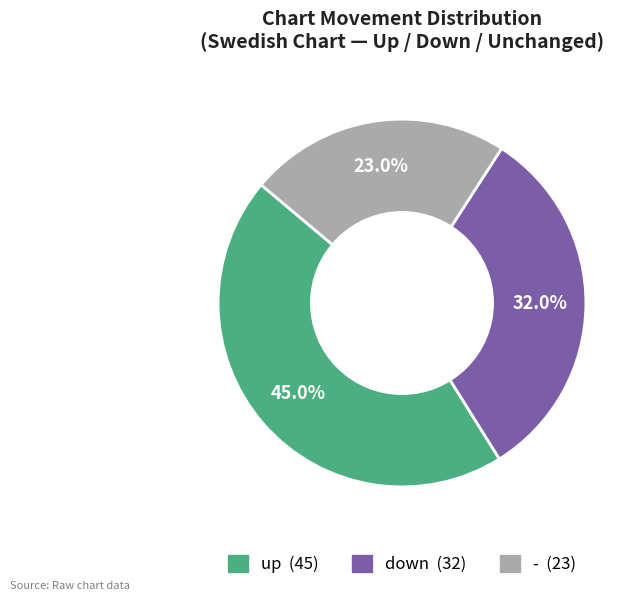

The - slice represents 16% of the pie. True or false?

False